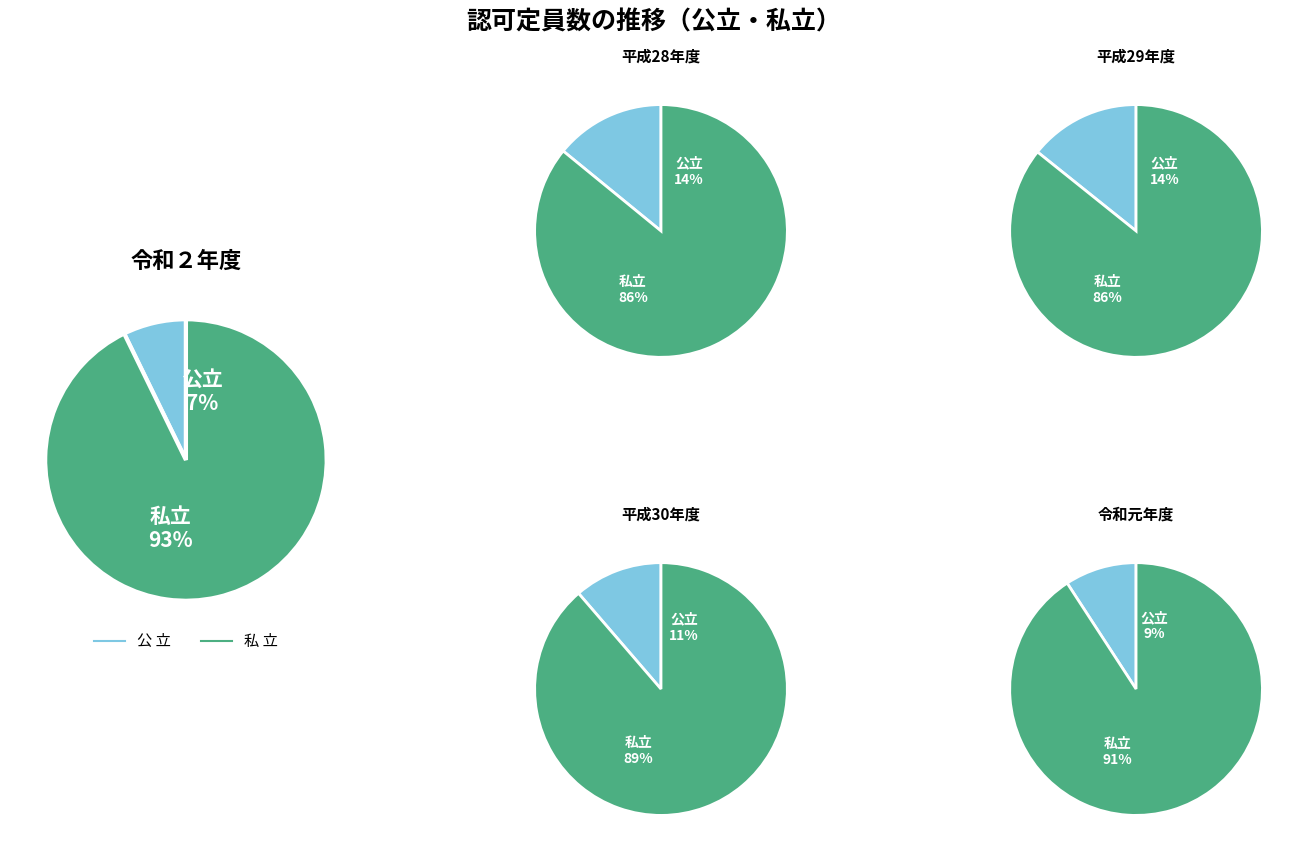

Rank the series by their average value, from highest to lowest.

私 立, 公 立